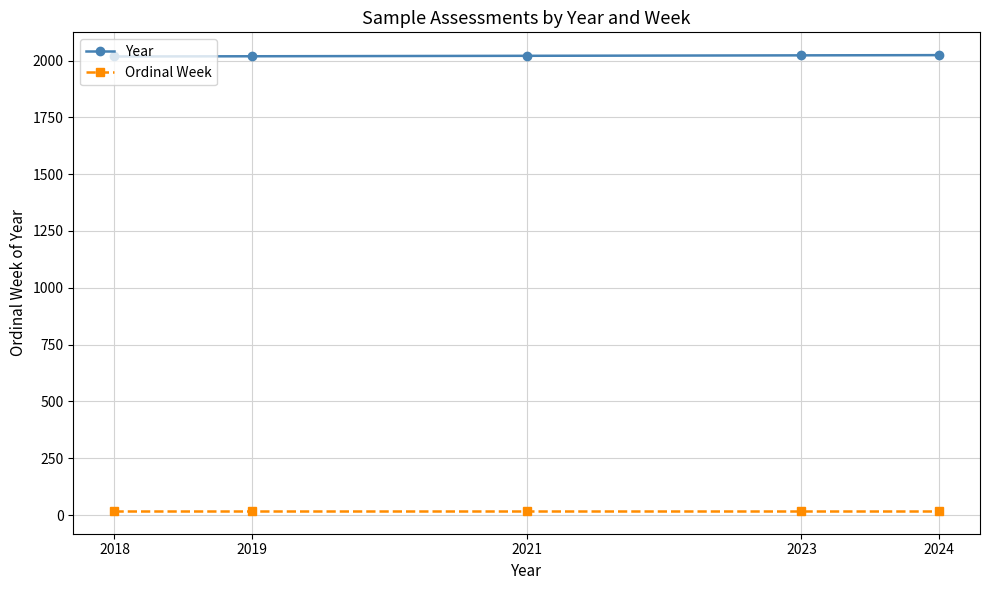

The Year series shows 2018 at 2018. True or false?

True